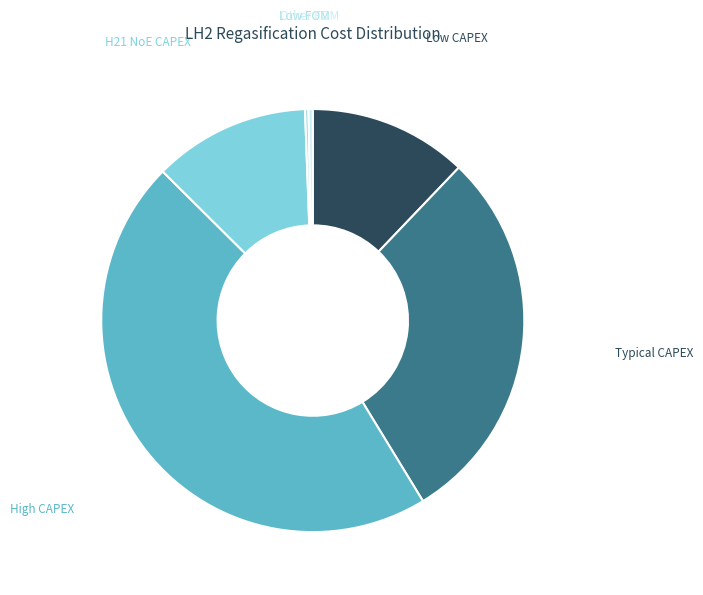

Which has a higher value, Typical CAPEX or Low CAPEX?

Typical CAPEX